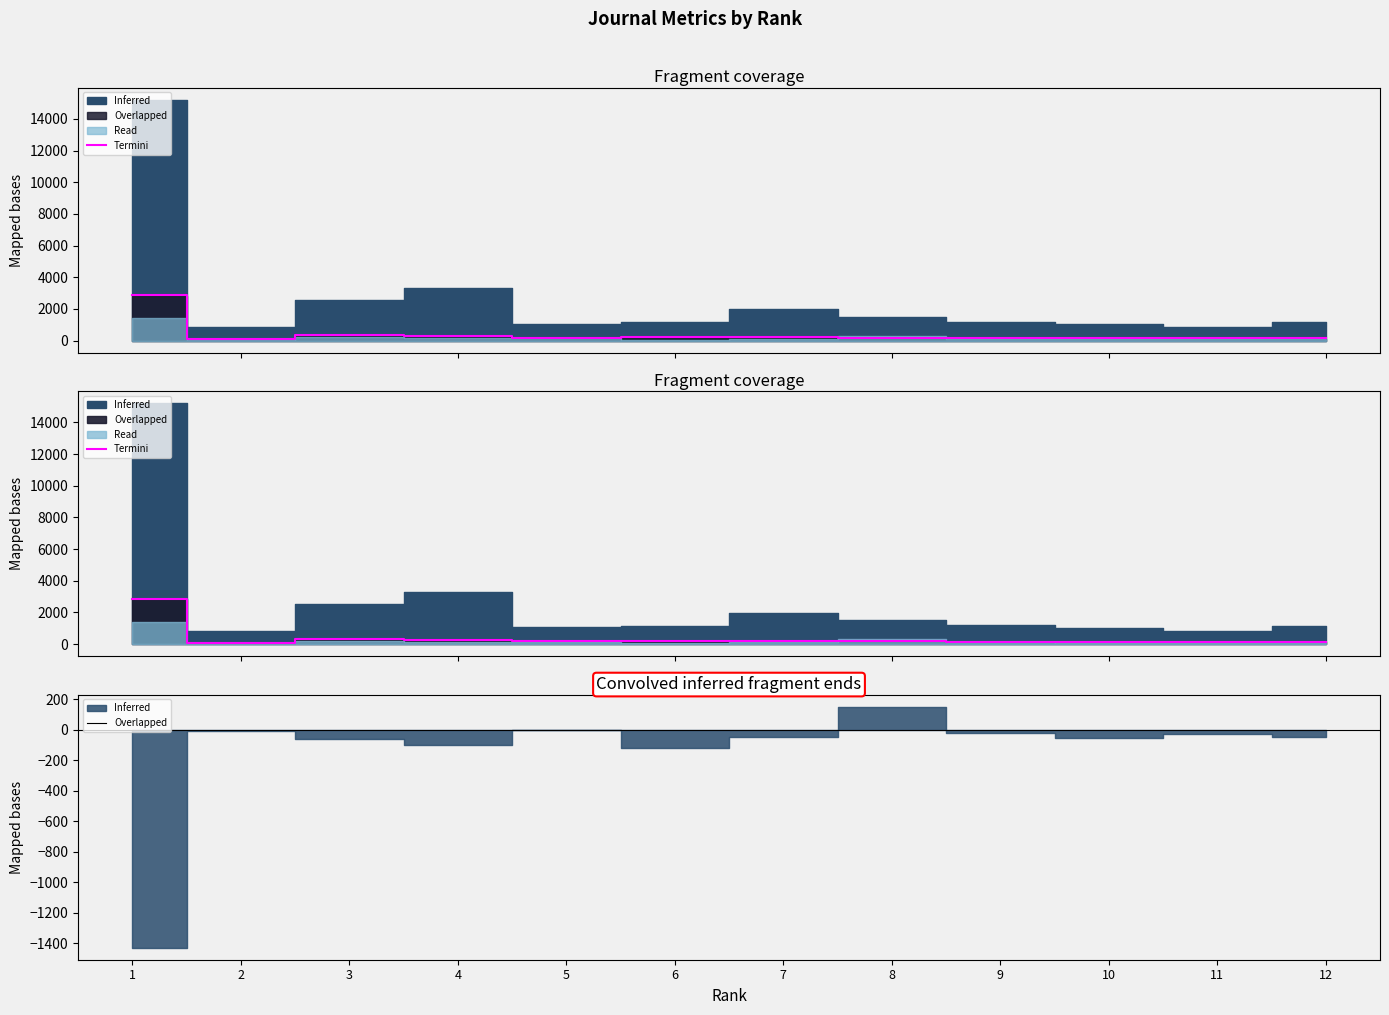

What is the value of the Termini point at the 2nd from the left?

96